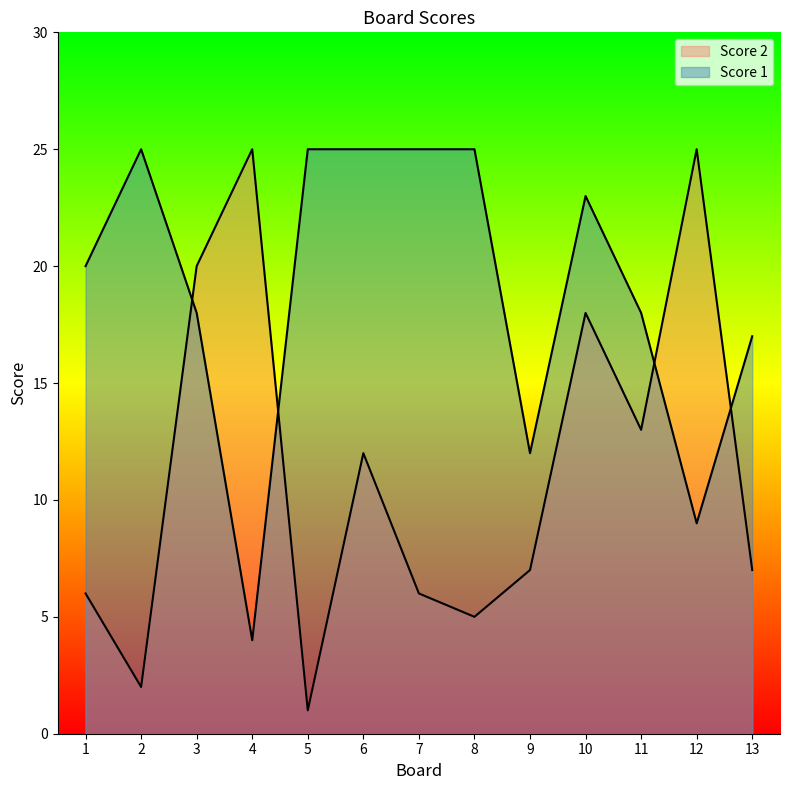

True or false: Score 1 and Score 2 cross at least once.

True